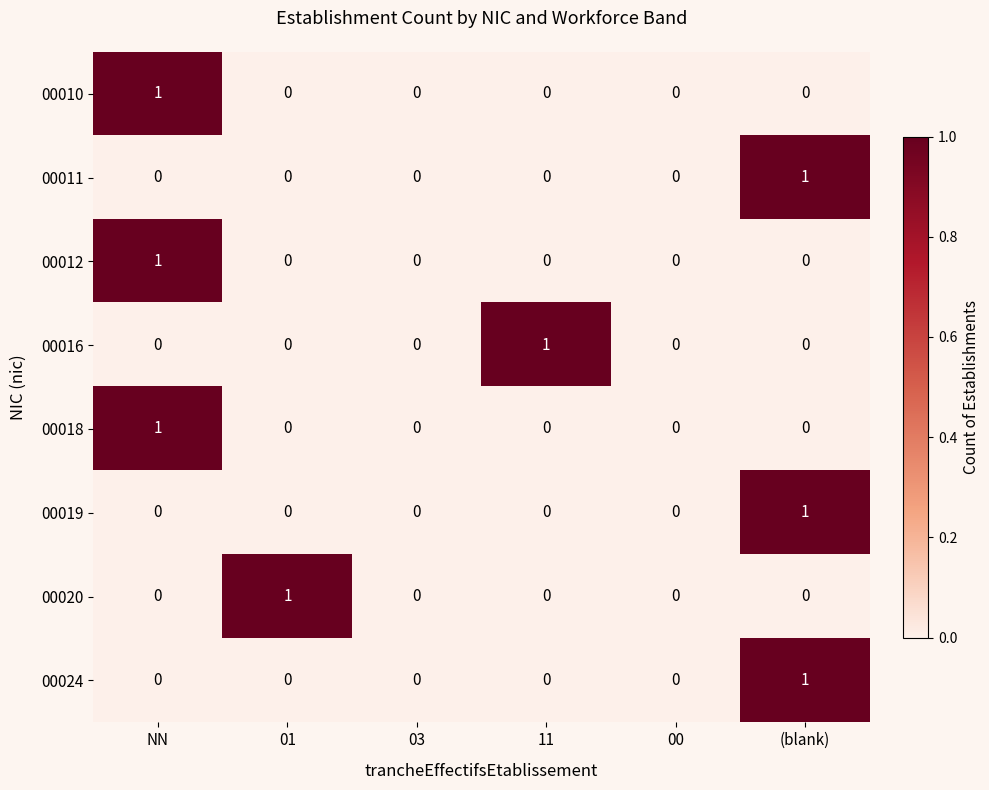

The 00019 series shows 1 at (blank). True or false?

True